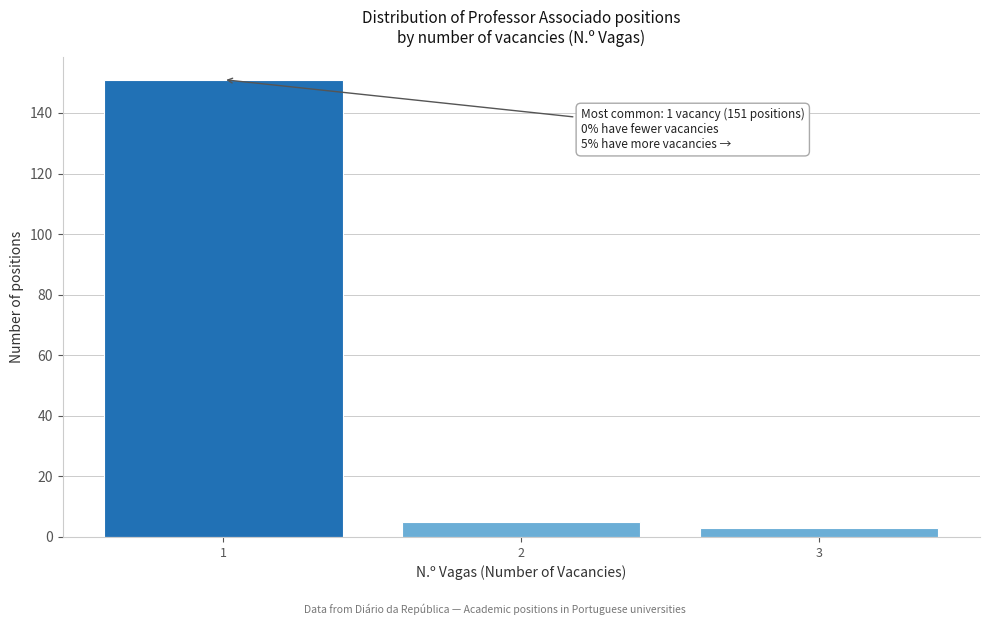

Which range on the x-axis has the tallest bar?

0.5 to 1.5